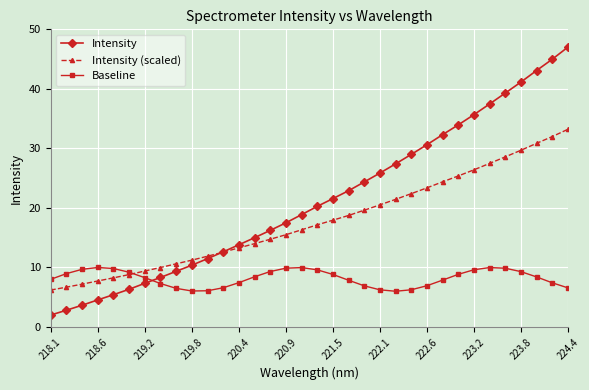

How many times do Baseline and Intensity (scaled) cross each other?

1